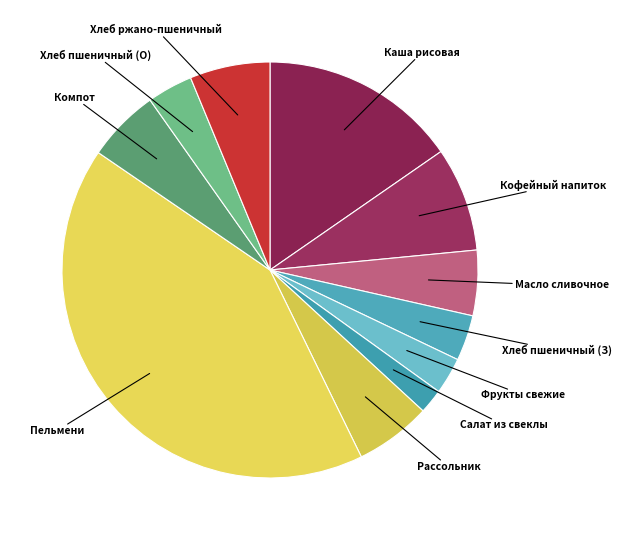

Which category has the smallest portion of the pie?

Салат из свеклы